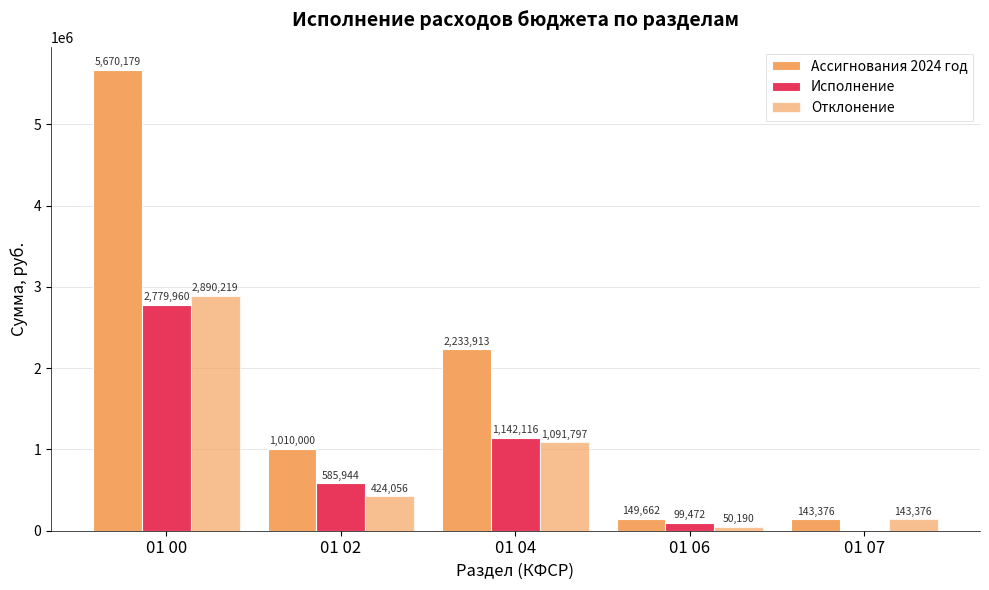

What is the average value of the Отклонение series?

919927.7